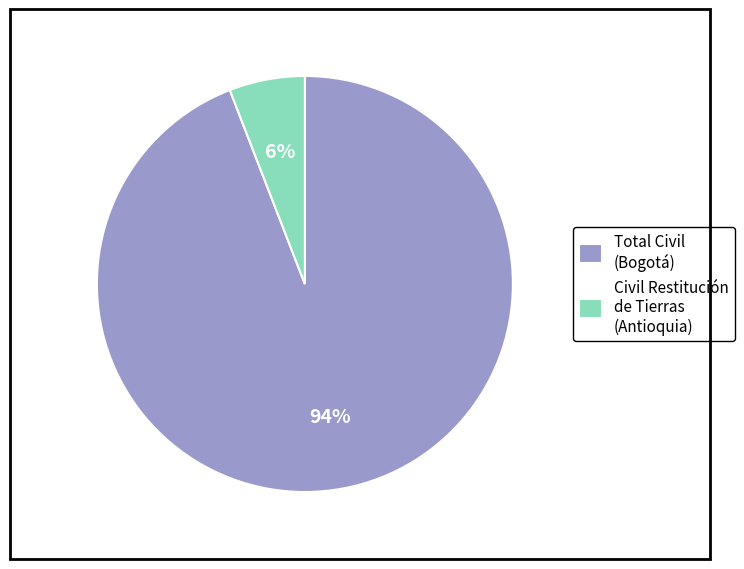

What is the largest slice in the pie chart?

Total Civil (Bogotá)